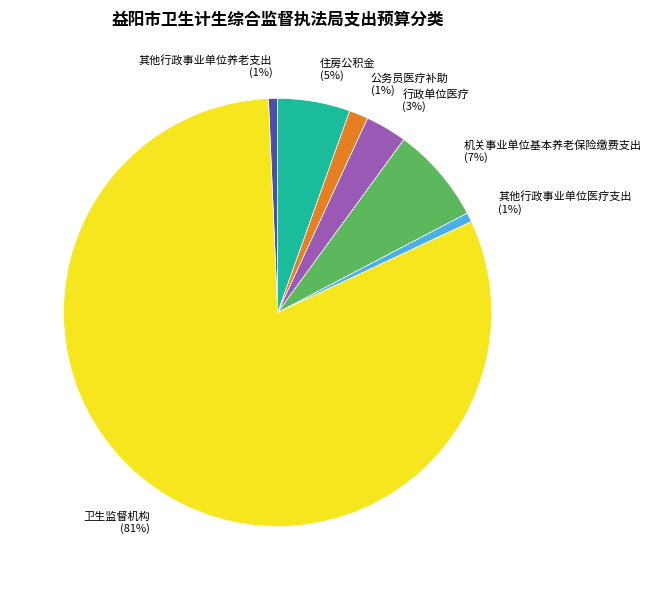

The 住房公积金 (5%) slice represents 5% of the pie. True or false?

True